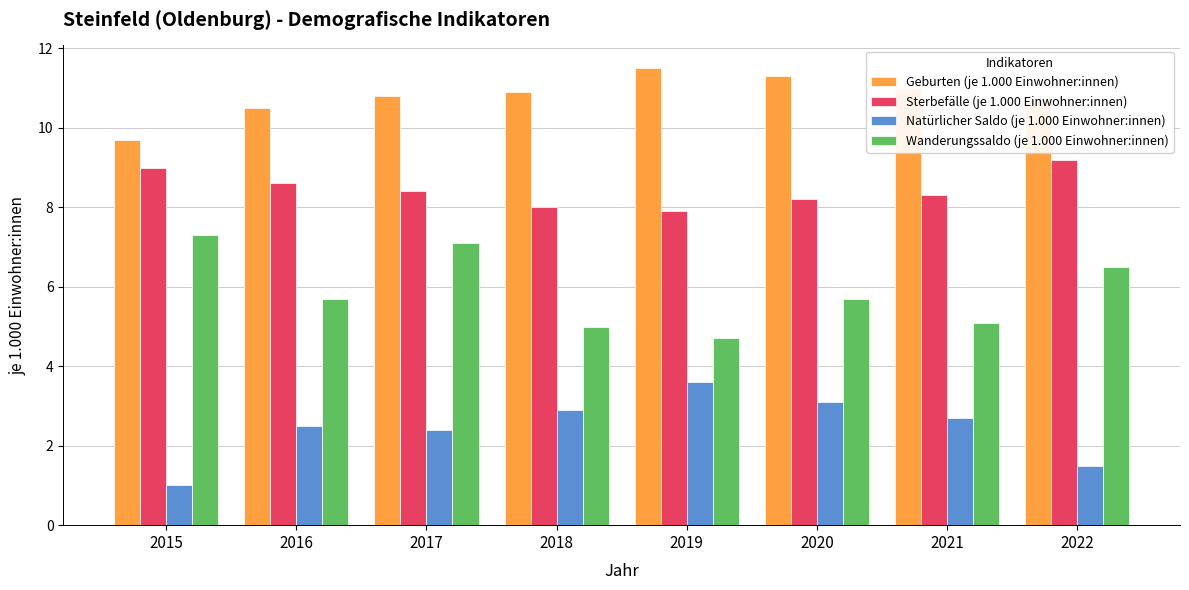

What is the minimum value shown in the chart?

1.0